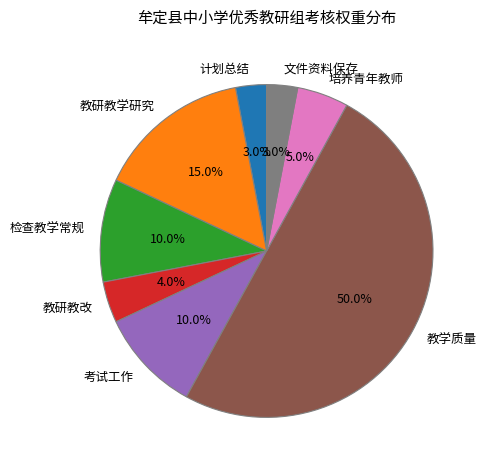

To the nearest percent, what is the difference between the largest and smallest slice percentages?

47%